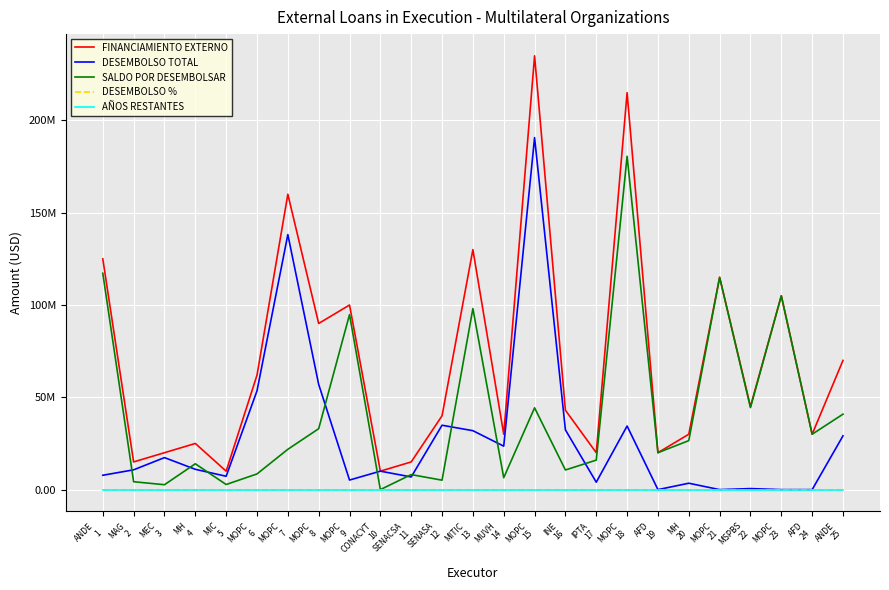

Does the chart display data point markers on the line(s)?

No